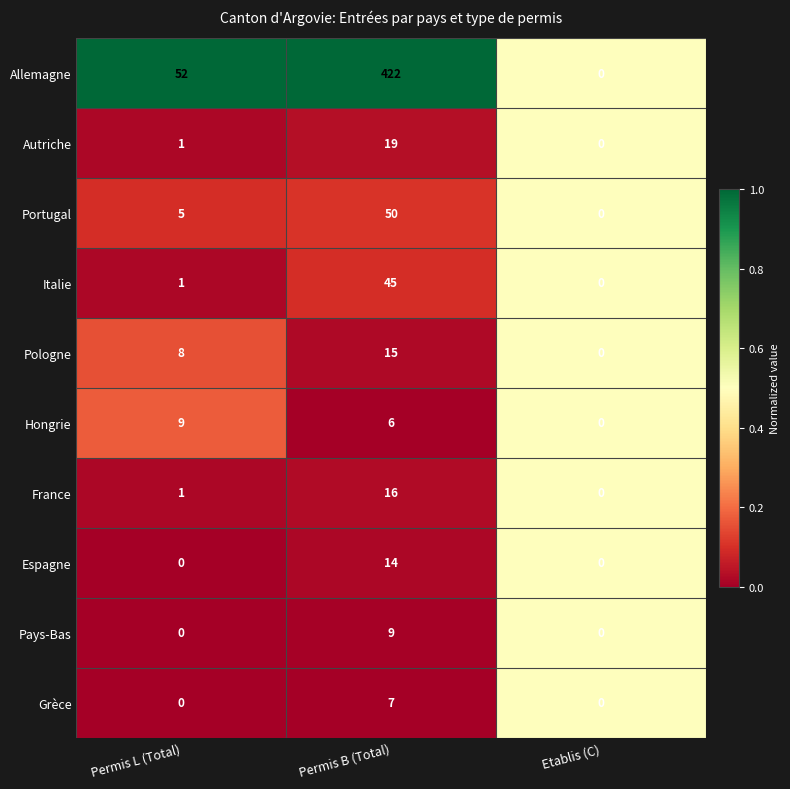

The Portugal series shows 21 at Etablis (C). True or false?

False